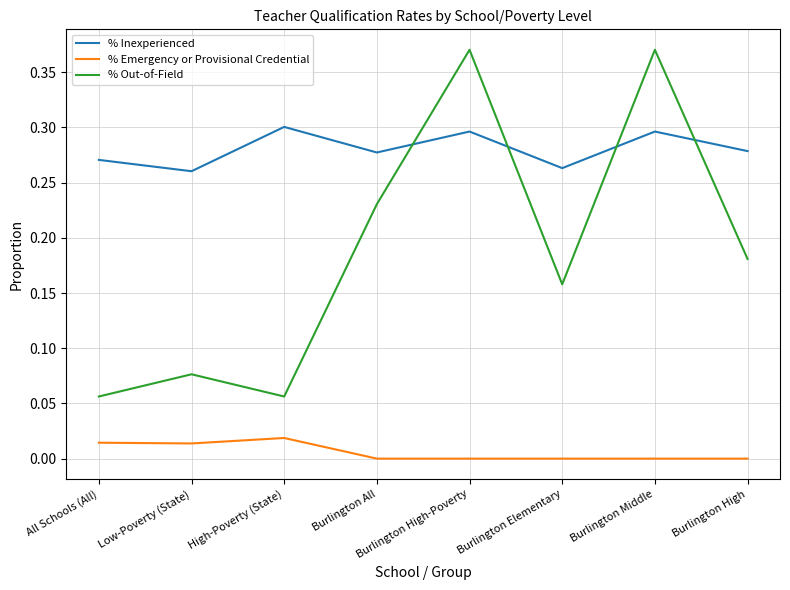

True or false: % Emergency or Provisional Credential and % Out-of-Field cross at least once.

False